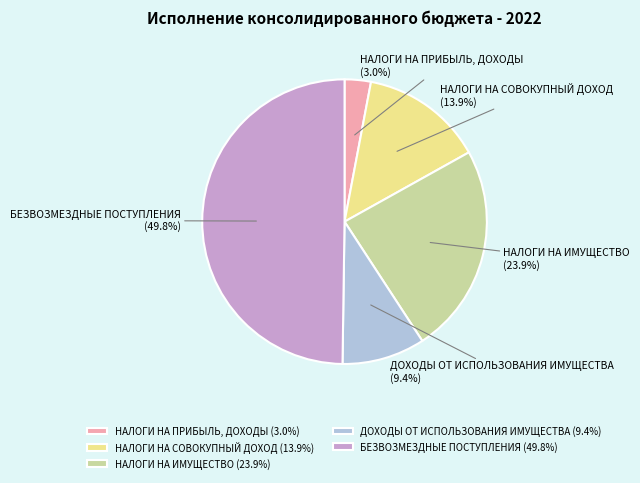

To the nearest percent, what is the combined percentage of БЕЗВОЗМЕЗДНЫЕ ПОСТУПЛЕНИЯ and ДОХОДЫ ОТ ИСПОЛЬЗОВАНИЯ ИМУЩЕСТВА?

59%